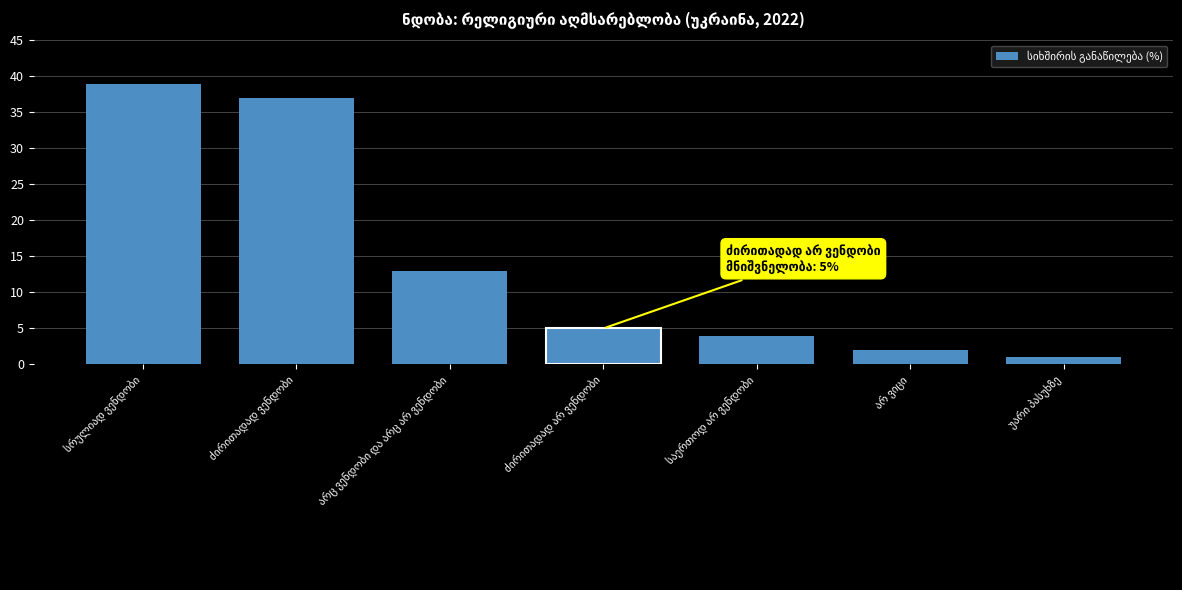

What is the difference between the maximum and minimum values?

38